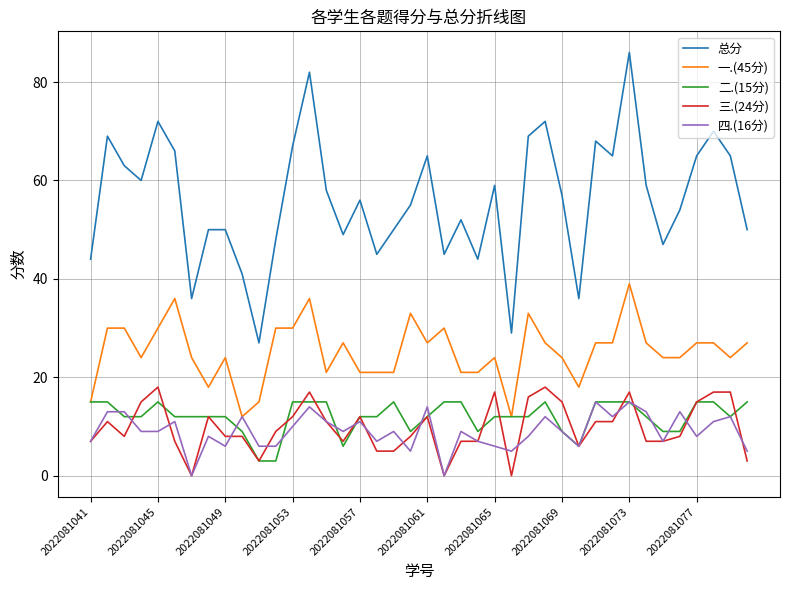

Which series has the largest total across all categories?

总分